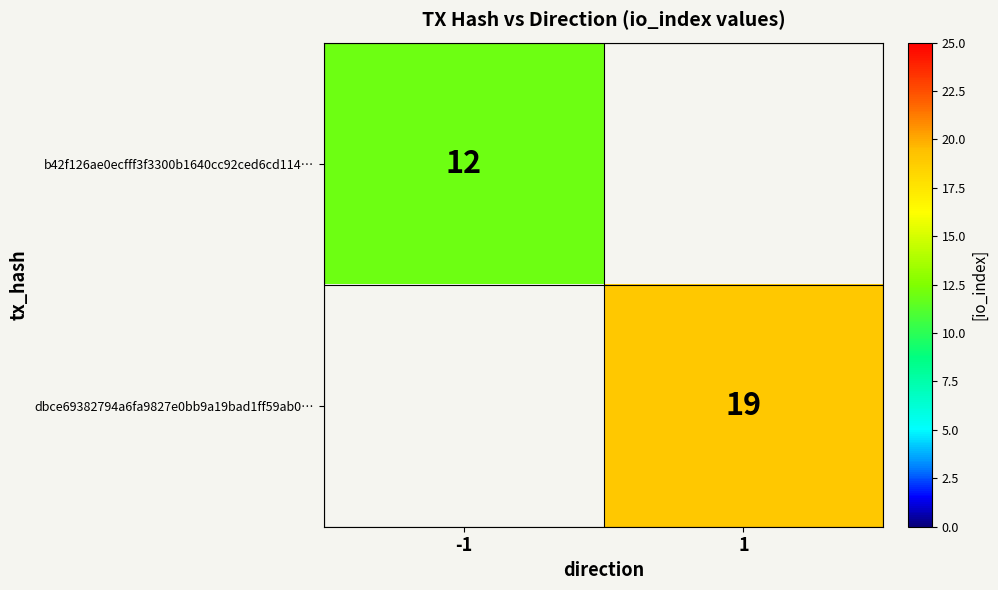

The b42f126ae0ecfff3f3300b1640cc92ced6cd114… series shows 12 at -1. True or false?

True